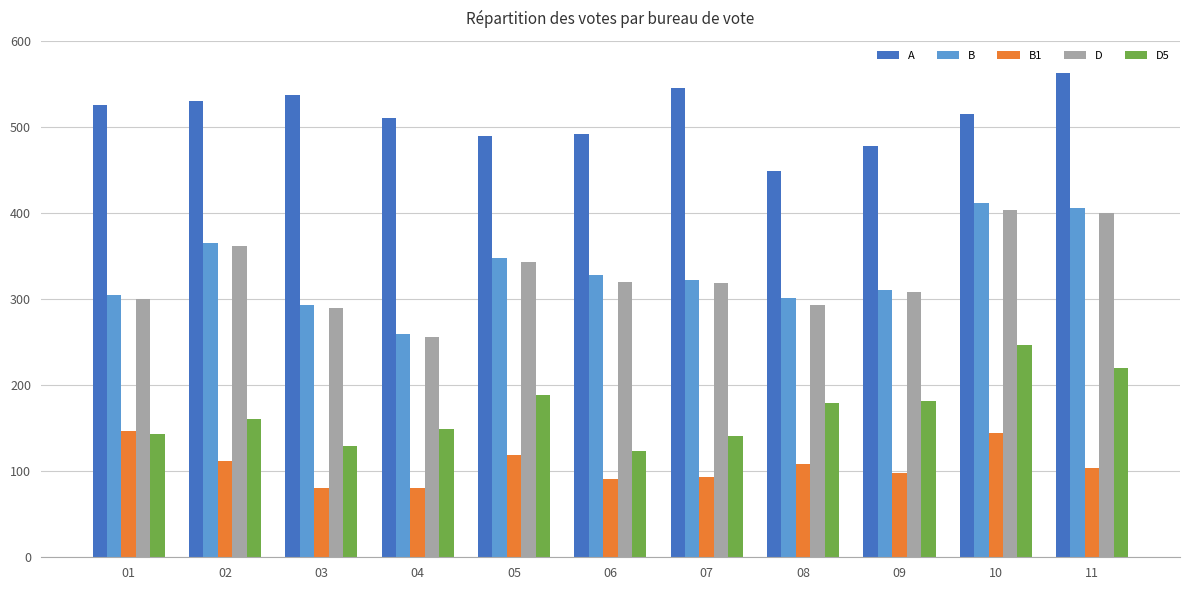

What is the maximum value for A?

563